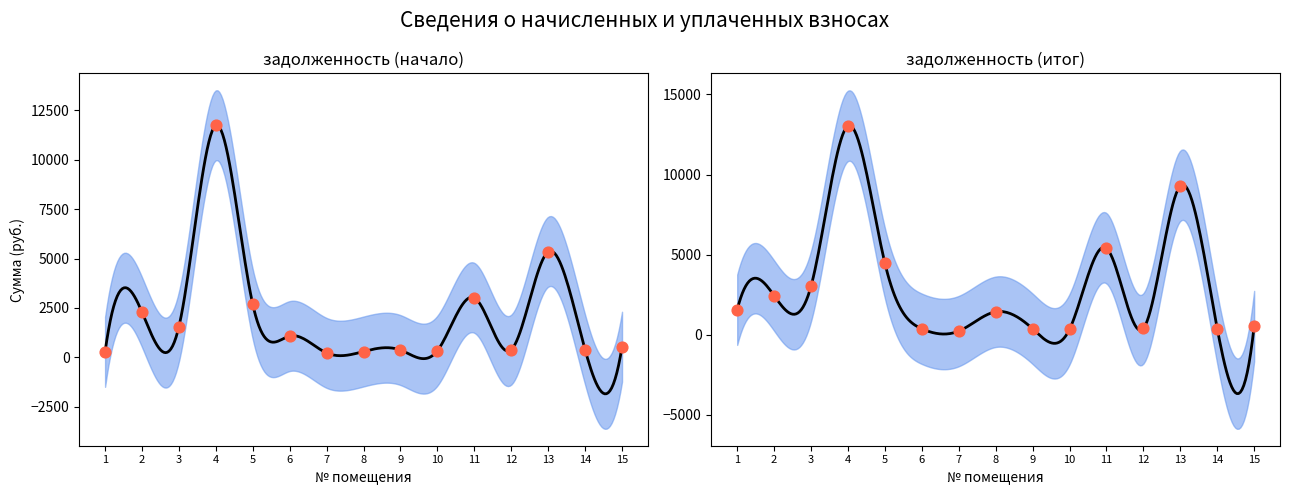

Is the value of задолженность (итог) at 14 greater than the value of задолженность (начало) at 10?

Yes